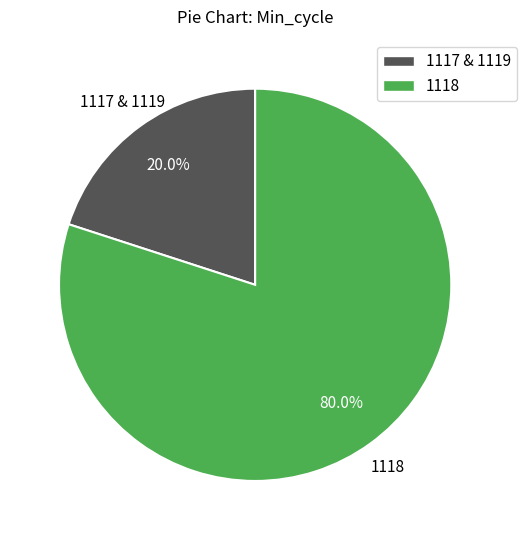

Combined, what portion of the pie is 1118 and 1117 & 1119?

100.0%